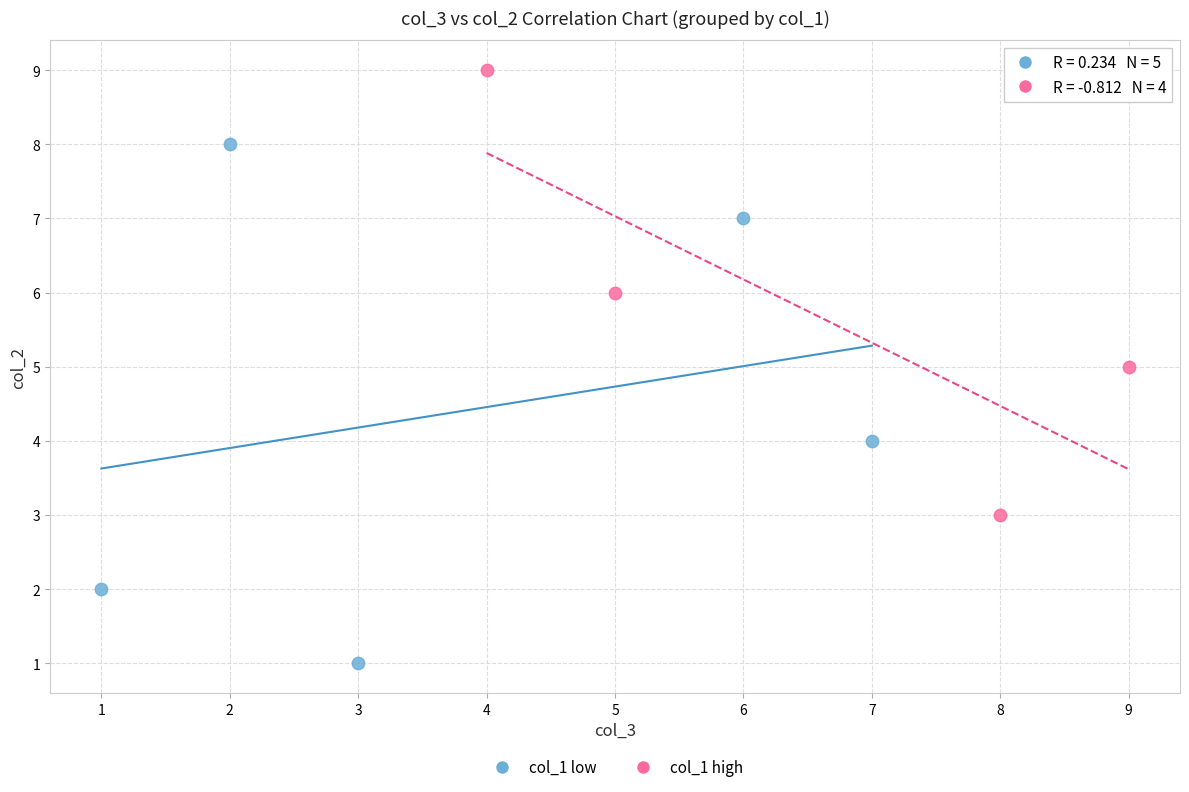

Which series reaches the minimum Y coordinate?

col_1 low